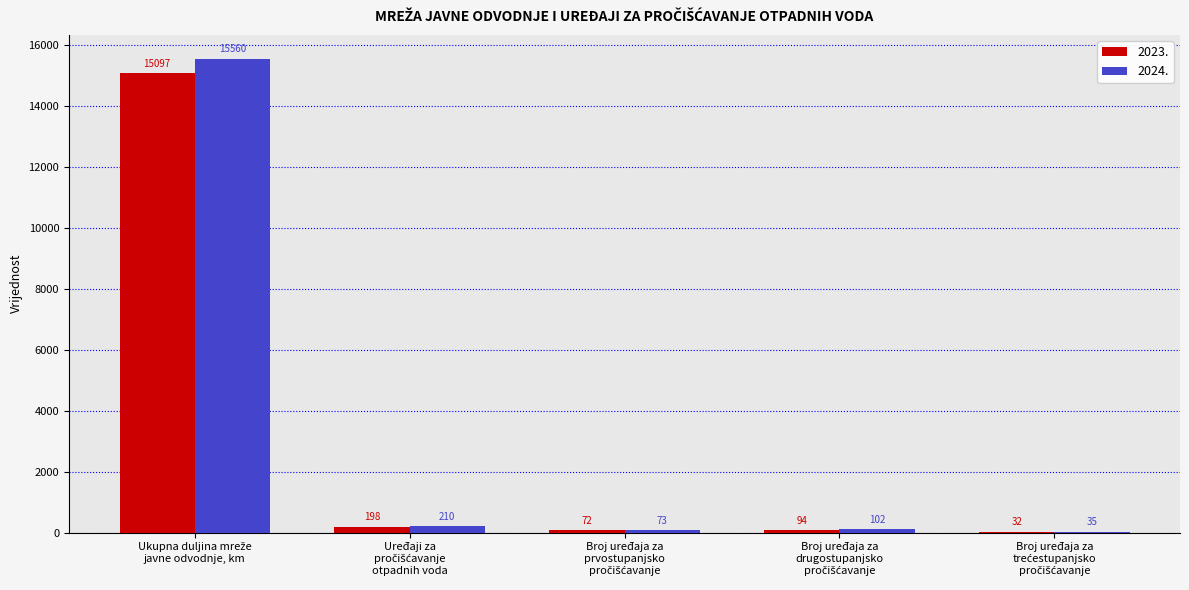

What is the highest value of the 2024. series?

15560